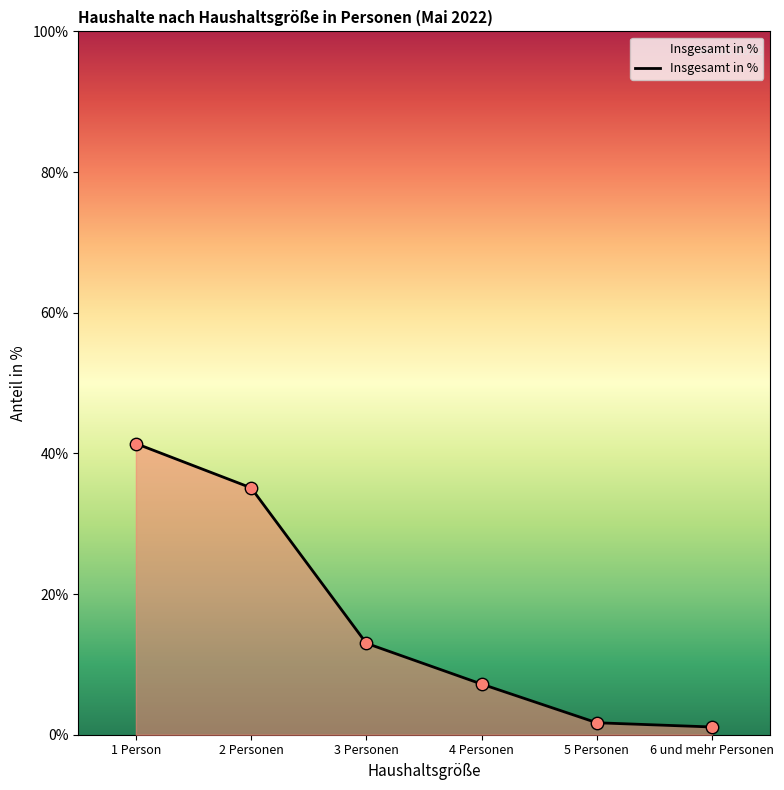

What is the change in value from 1 Person to 5 Personen?

-39.7